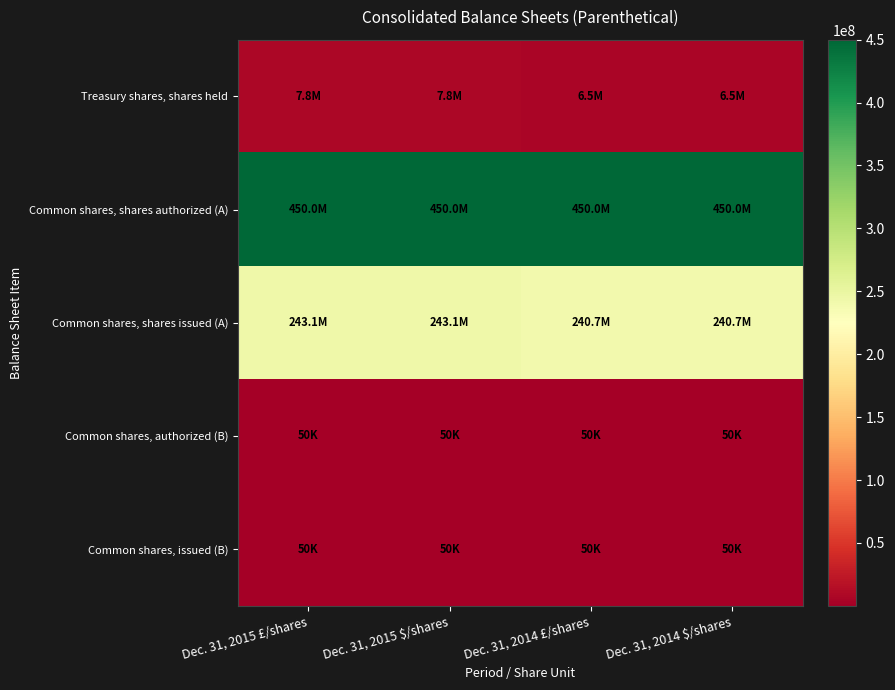

At which category does the chart reach its peak across all series?

Dec. 31, 2015 £/shares